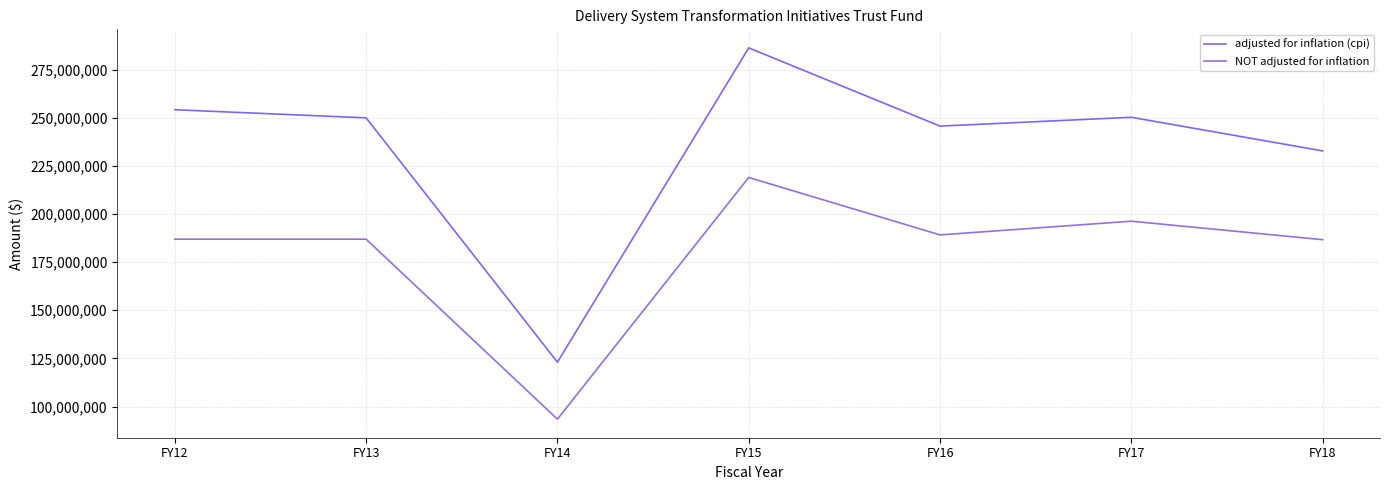

True or false: adjusted for inflation (cpi) and NOT adjusted for inflation cross at least once.

False